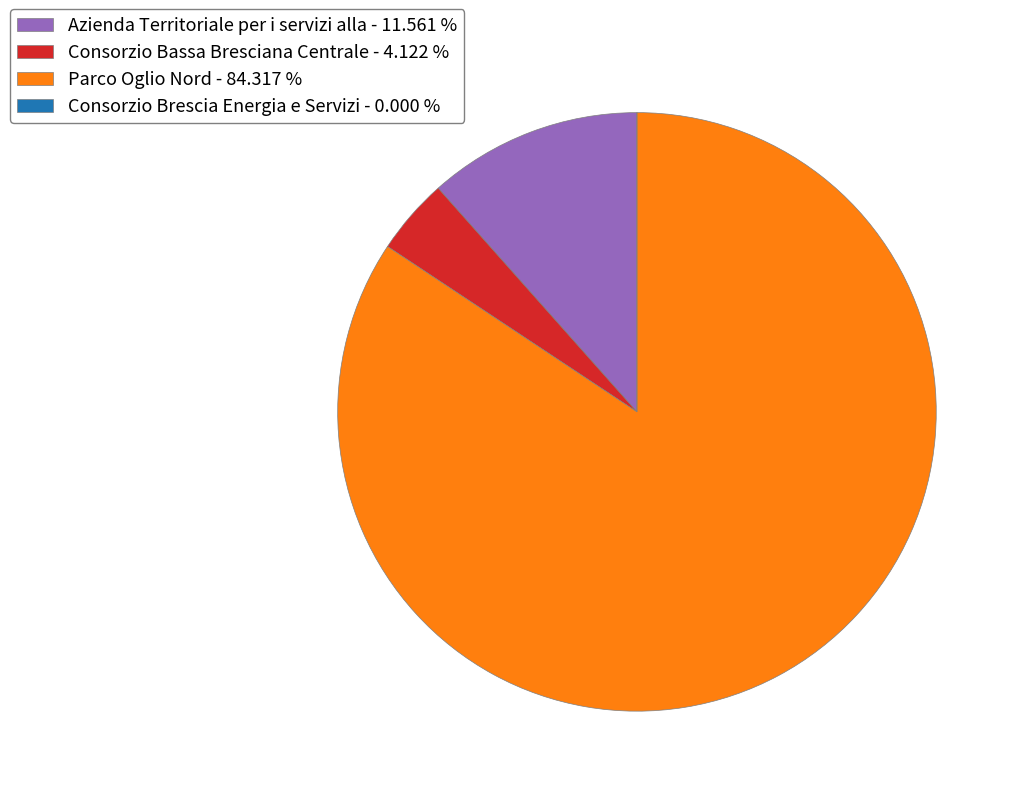

Between Azienda Territoriale per i servizi alla - 11.561 % and Parco Oglio Nord - 84.317 %, which is larger?

Parco Oglio Nord - 84.317 %